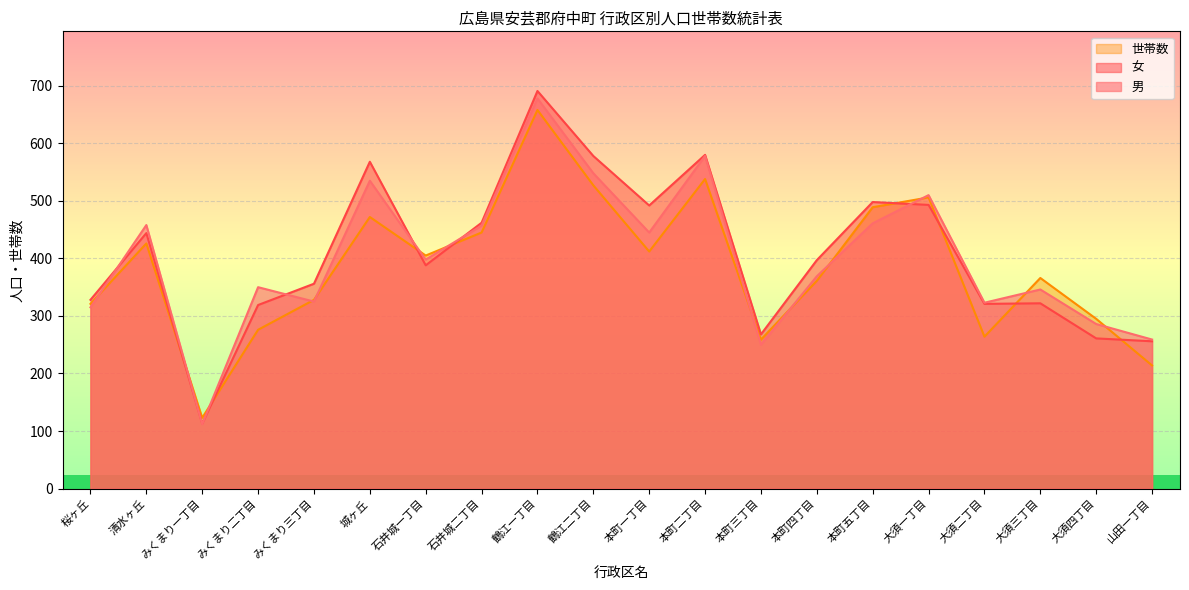

What is the approximate value of 男 at 大須三丁目, to the nearest 10?

350